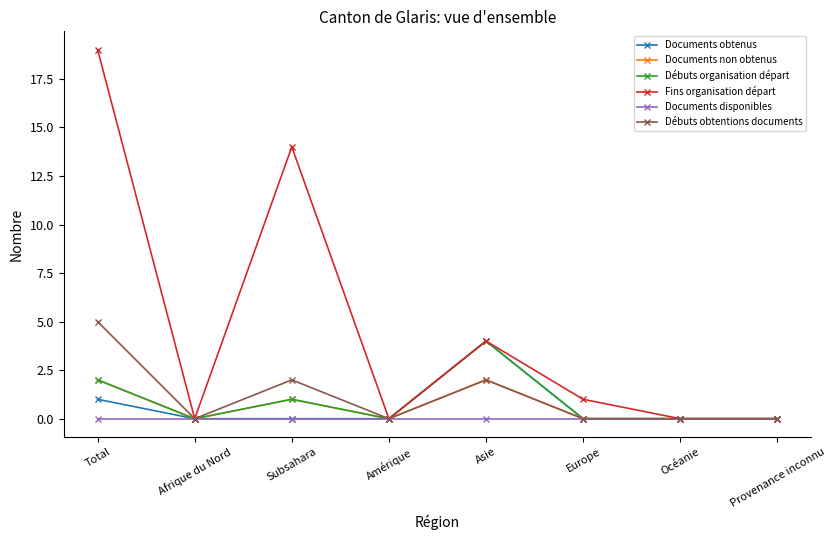

Reading left to right, transcribe all the data shown in this chart.

Documents obtenus: 1	0	0	0	4	0	0	0
Documents non obtenus: 2	0	1	0	2	0	0	0
Débuts organisation départ: 2	0	1	0	4	0	0	0
Fins organisation départ: 19	0	14	0	4	1	0	0
Documents disponibles: 0	0	0	0	0	0	0	0
Débuts obtentions documents: 5	0	2	0	2	0	0	0